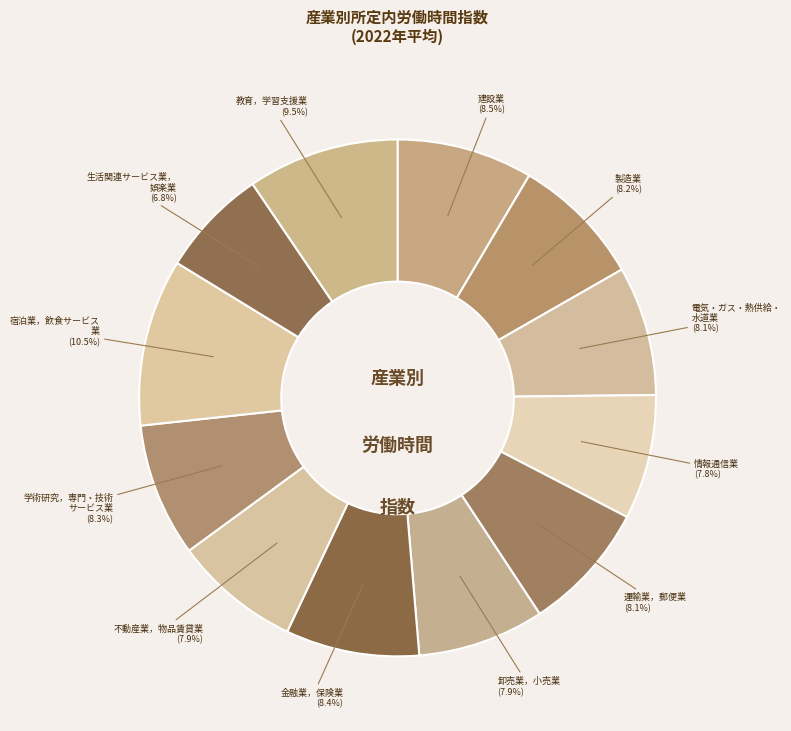

Which category has the smallest portion of the pie?

生活関連サービス業，娯楽業